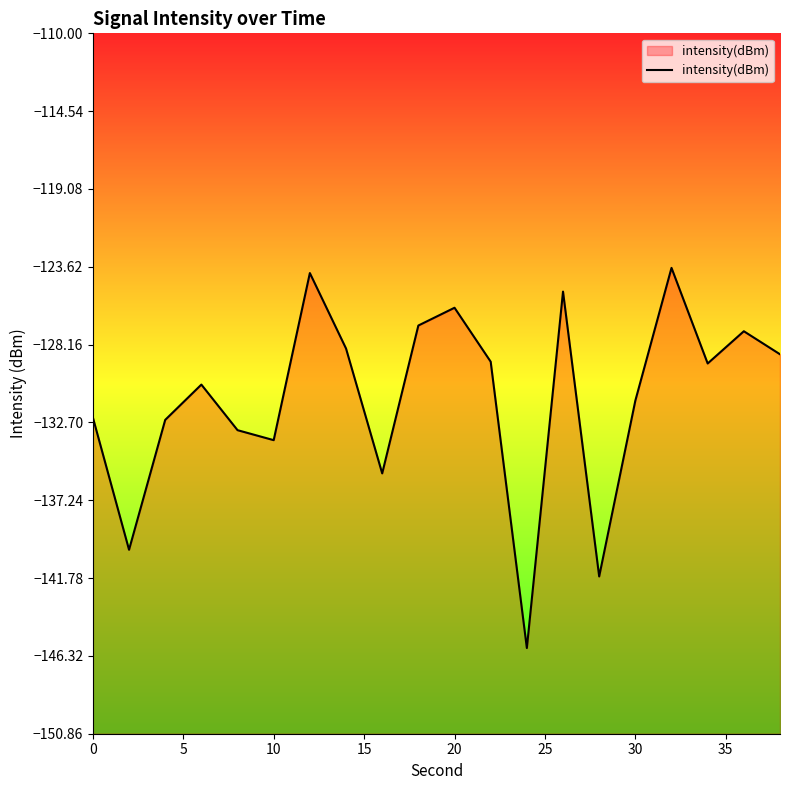

The chart shows a value of -131.4 at 30. True or false?

True